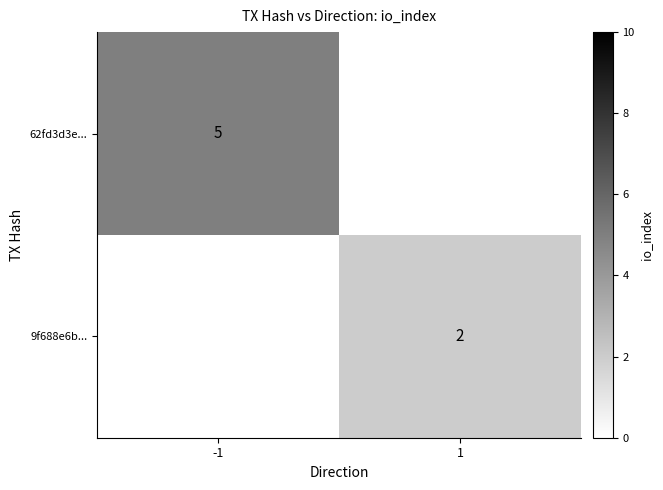

Which label corresponds to the largest value in the chart?

-1